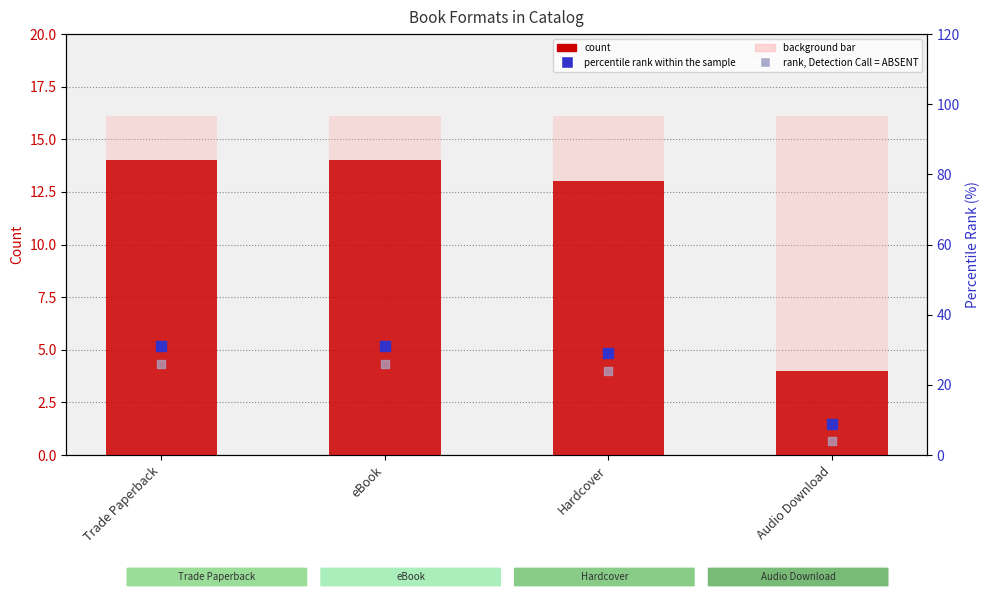

Which series contains the highest Y value?

percentile rank within the sample